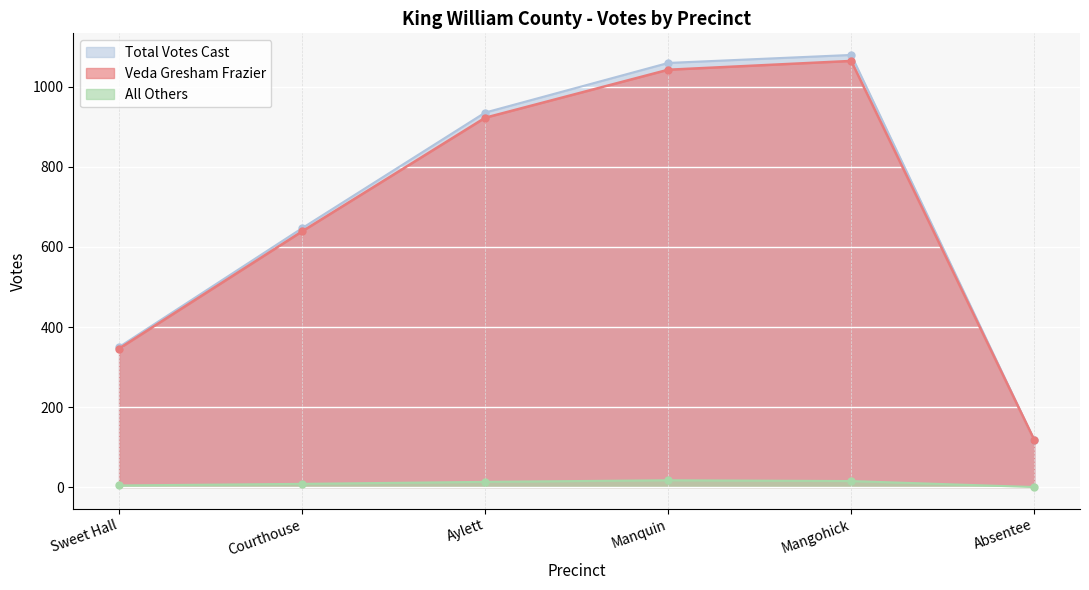

Where does the Veda Gresham Frazier series first go above 923?

Manquin